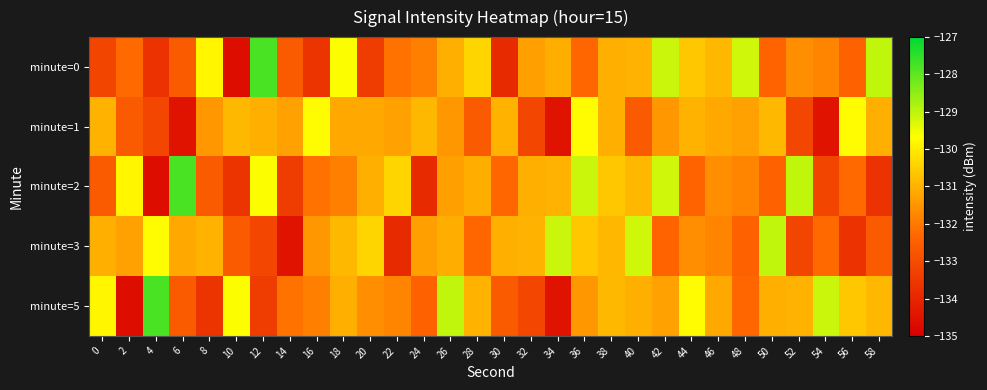

What is the spread (max minus min) of values at 8?

3.8